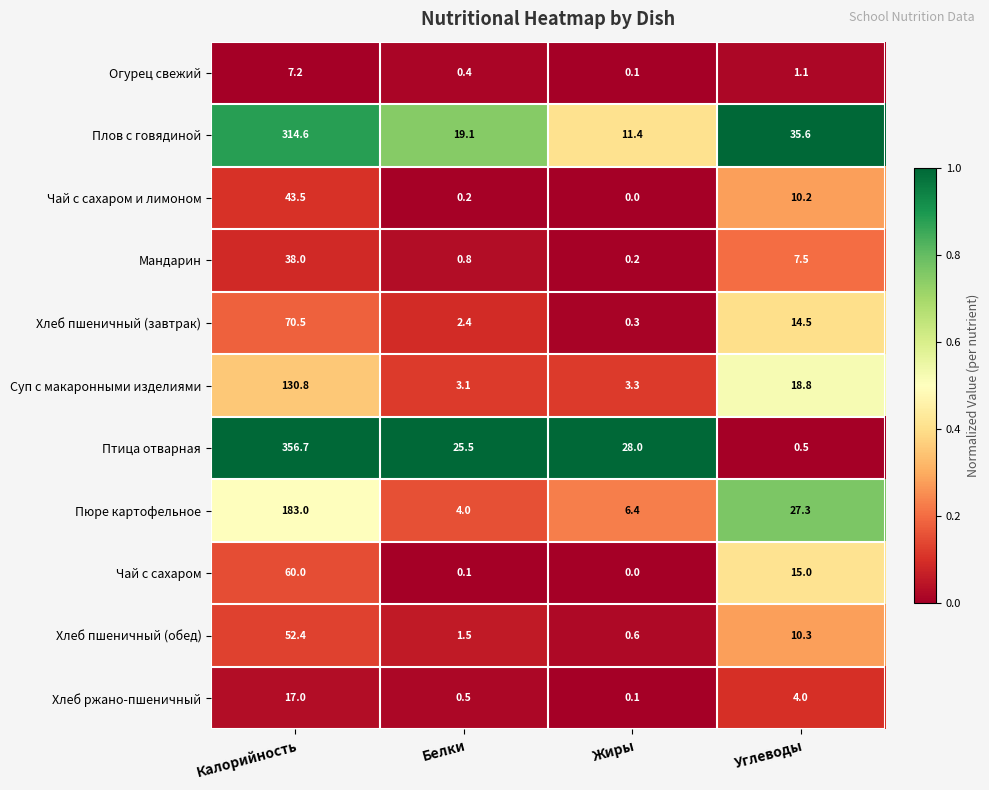

True or false: Пюре картофельное has a value of 183.0 at Калорийность.

True